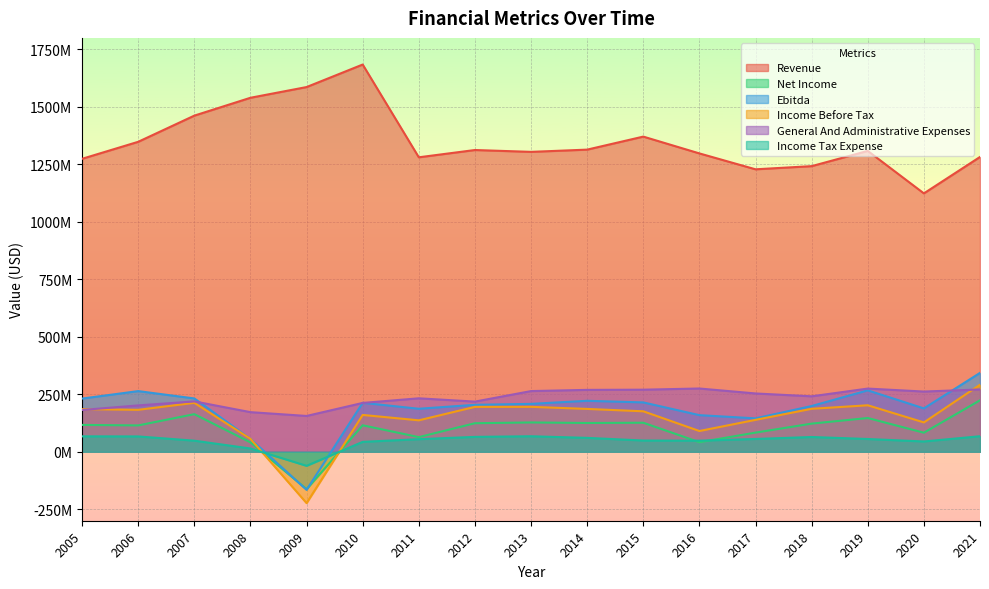

Does the chart display data point markers on the line(s)?

No